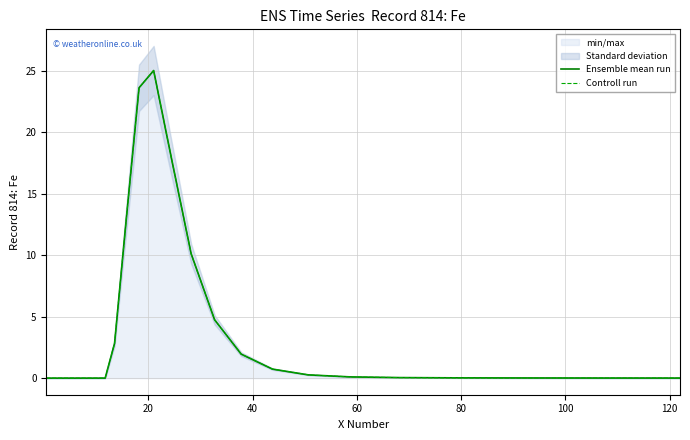

How many interior local peaks does the Ensemble mean run series have?

1